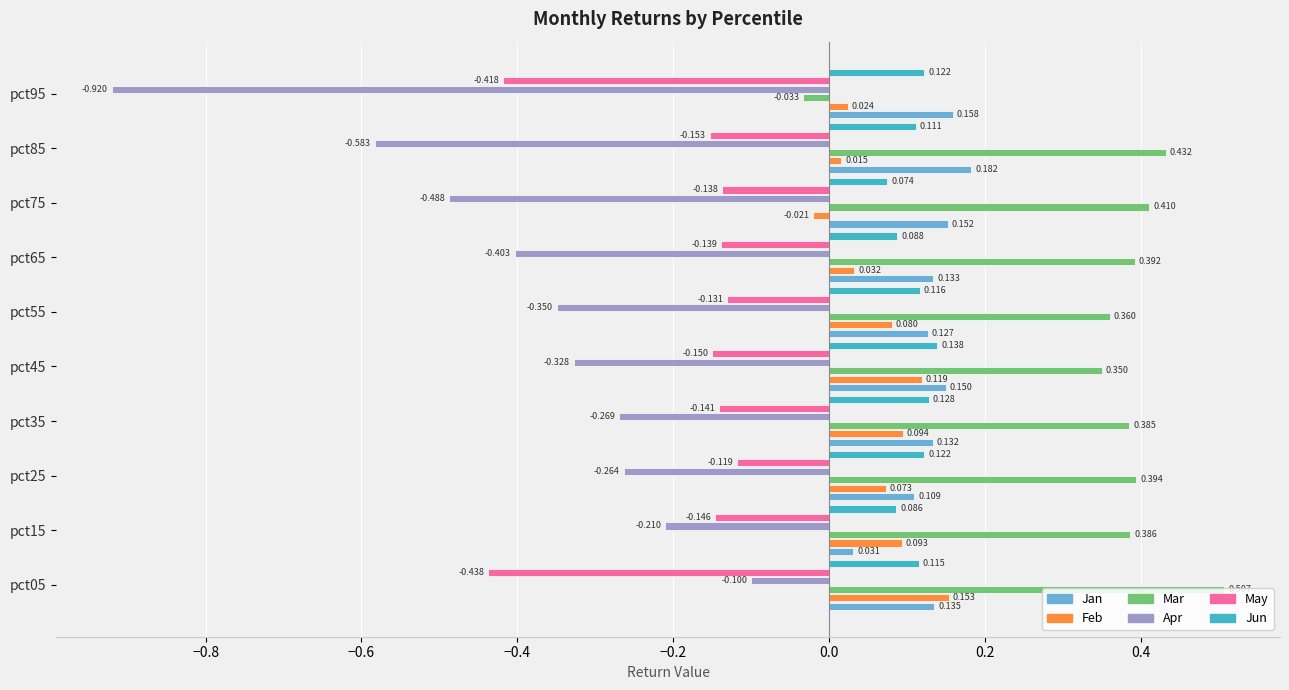

Which series changed the most between pct05 and pct15?

May